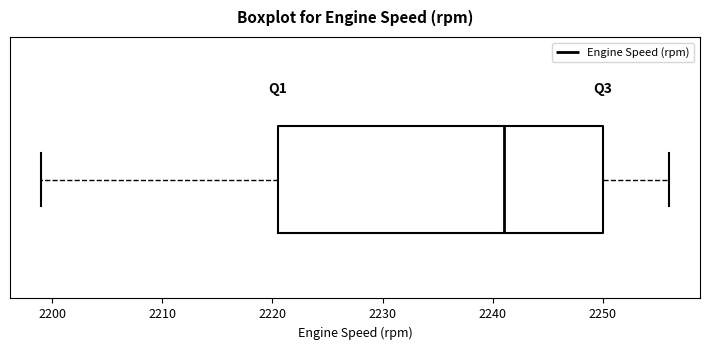

Transcribe this box plot: give where the median line is, the range the box spans, and where the two whiskers end, as read against the x-axis. The values are not printed on the chart, so give them approximately, as read against the axis.

median 2241, box 2221 to 2250, whiskers 2199 to 2256